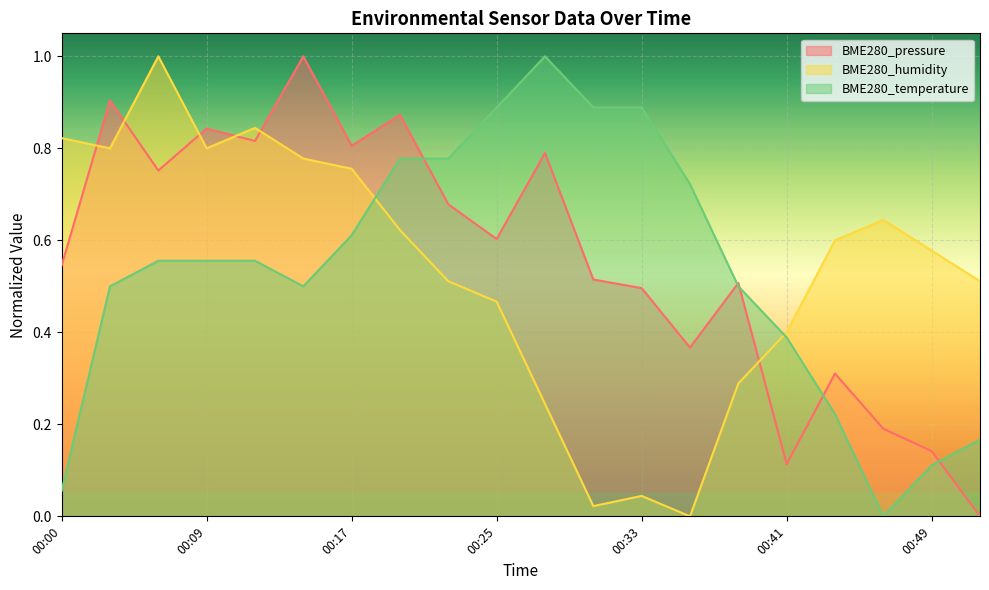

Where is the first local maximum for BME280_humidity?

00:06